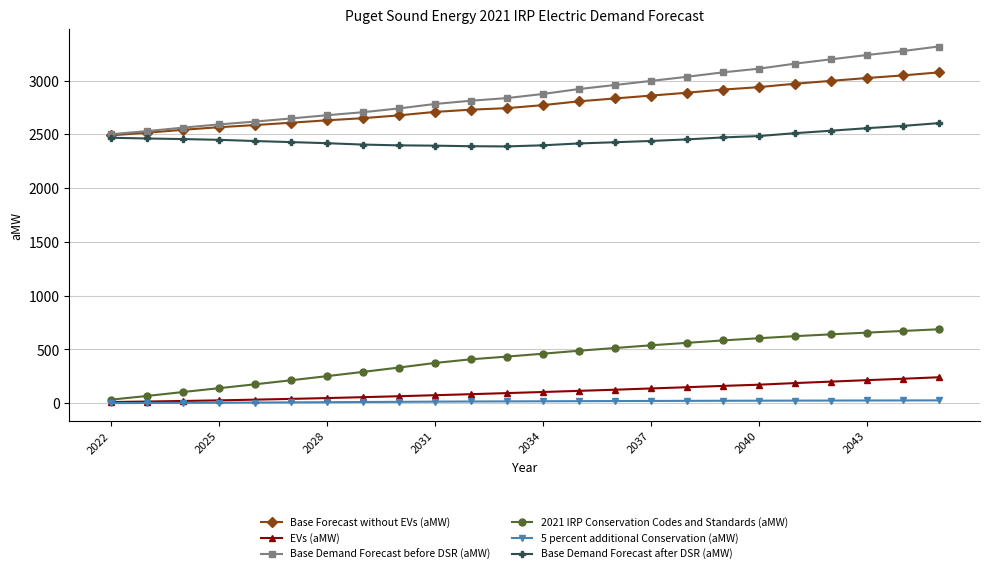

True or false: 2021 IRP Conservation Codes and Standards (aMW) and Base Demand Forecast after DSR (aMW) intersect in this chart.

False